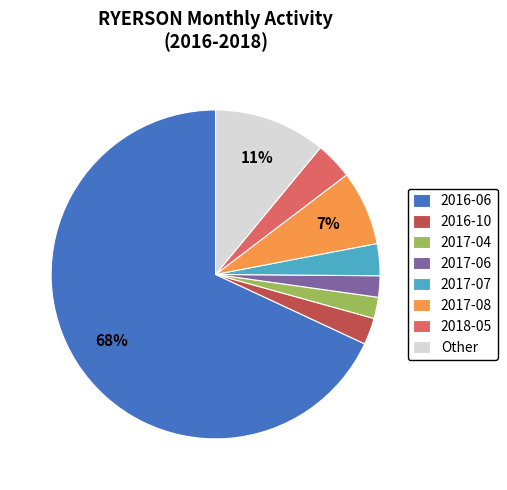

Which slice is the largest?

2016-06